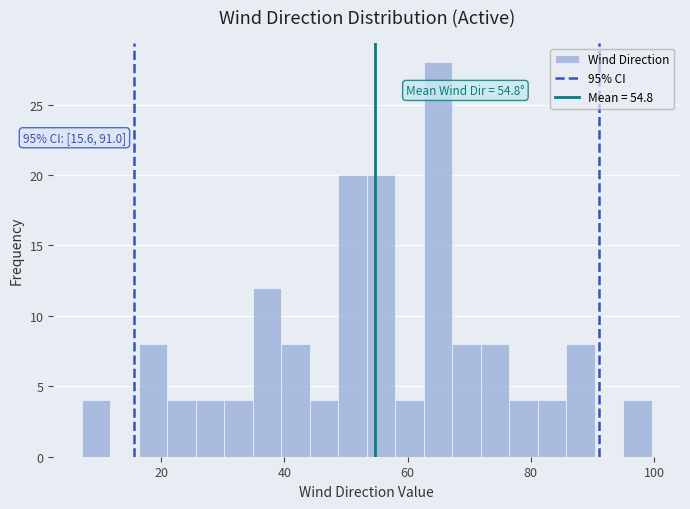

Around what value on the x-axis is the tallest bar? Give the approximate position of its centre, as read against the axis.

64